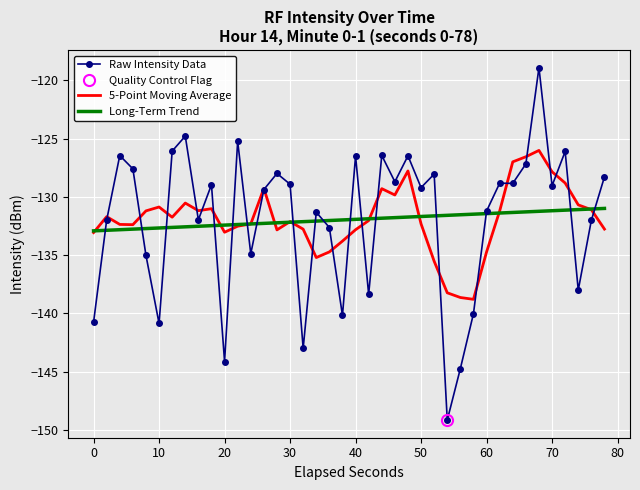

How many lines are shown in the chart?

3